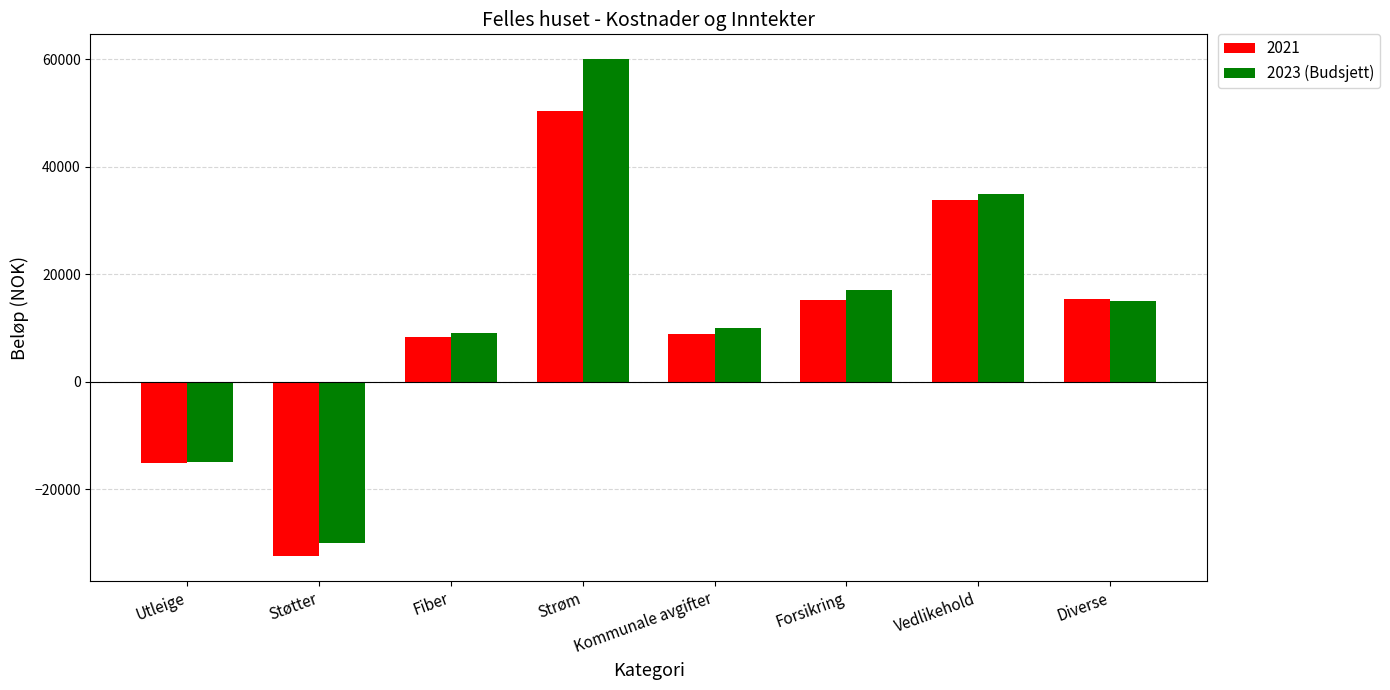

Rank the series by their maximum value, from highest to lowest.

2023 (Budsjett), 2021